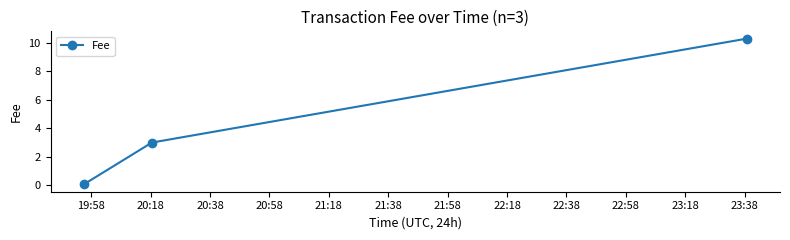

What is the maximum value shown in the chart?

10.3